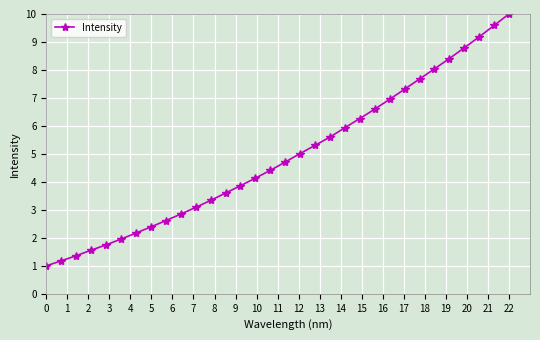

What is the greatest value displayed?

10.0